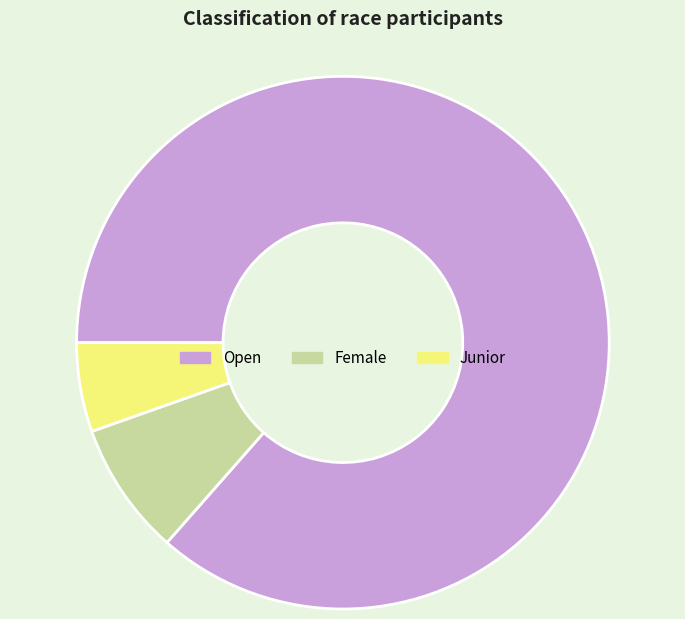

Which category has the smallest portion of the pie?

Junior